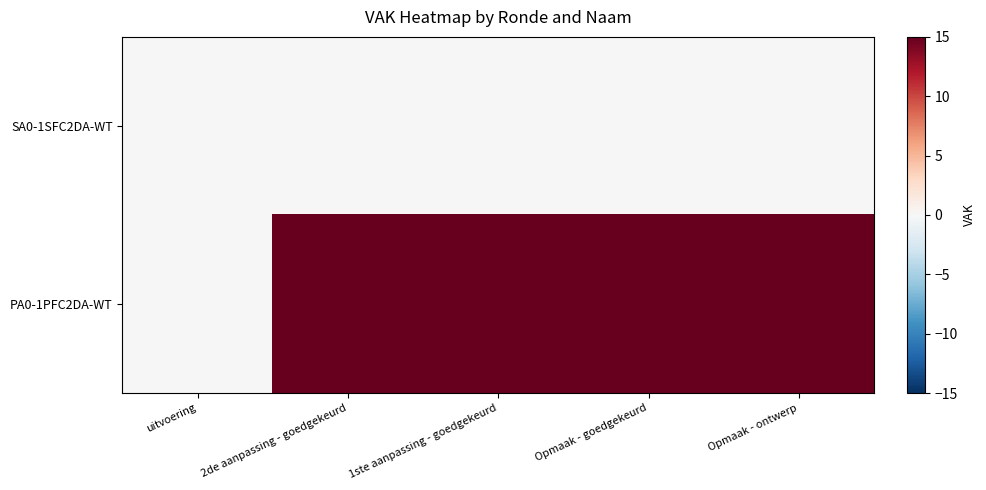

List the series in order of their peak value, lowest first.

SA0-1SFC2DA-WT, PA0-1PFC2DA-WT